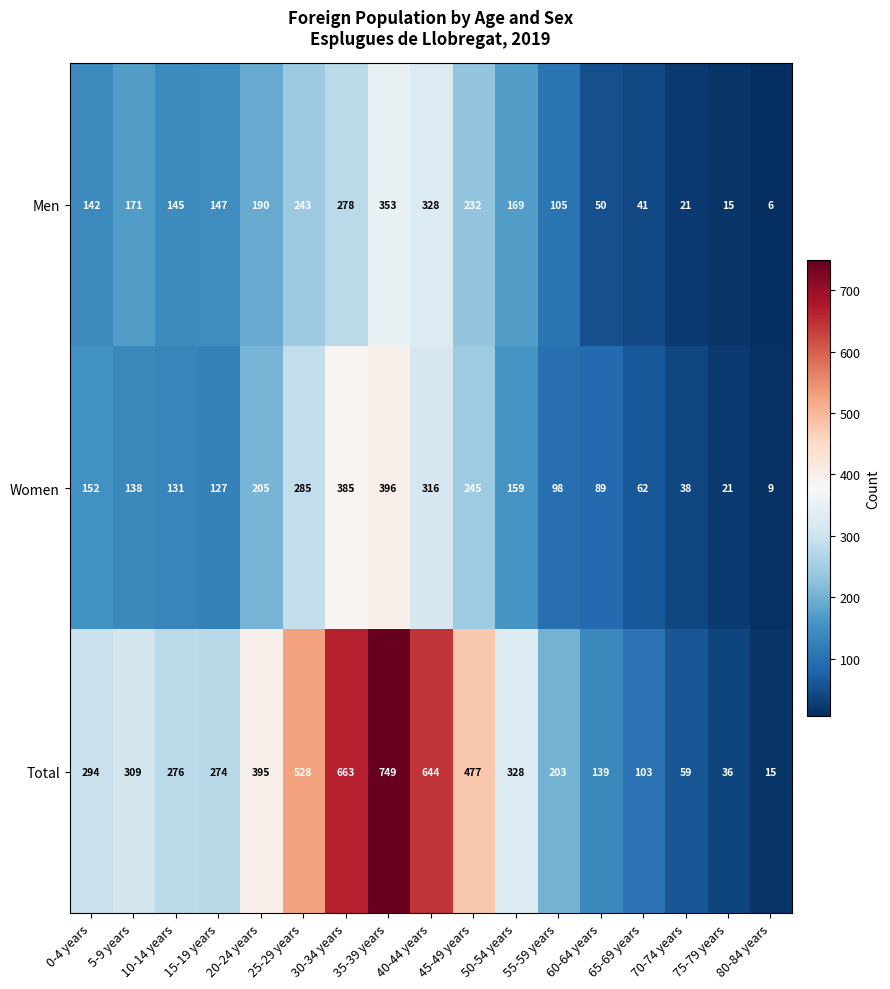

Which series has the largest range (max minus min)?

Total